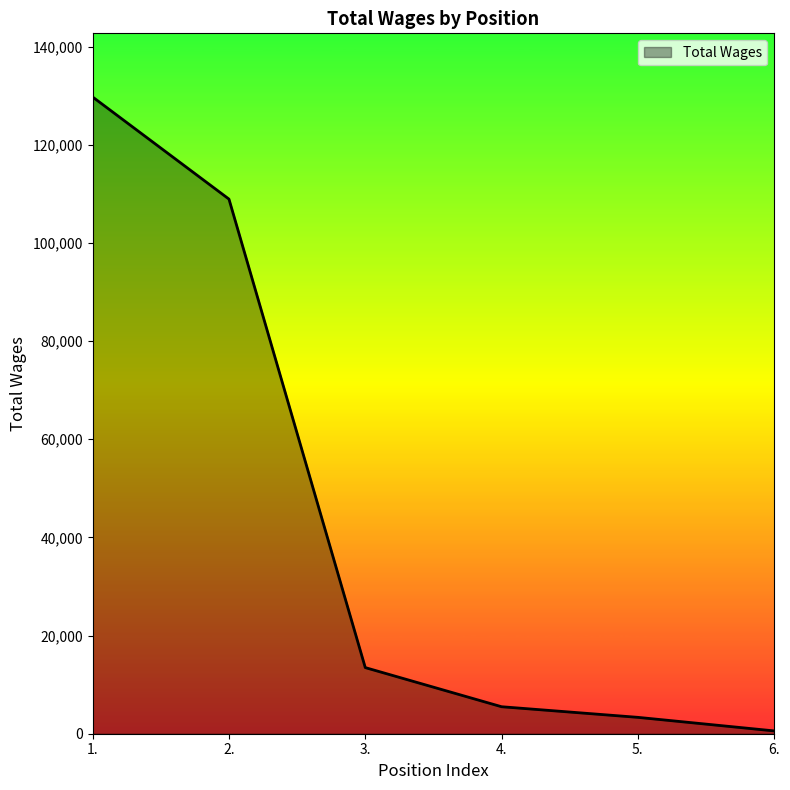

Rank the categories by value from lowest to highest.

6., 5., 4., 3., 2., 1.